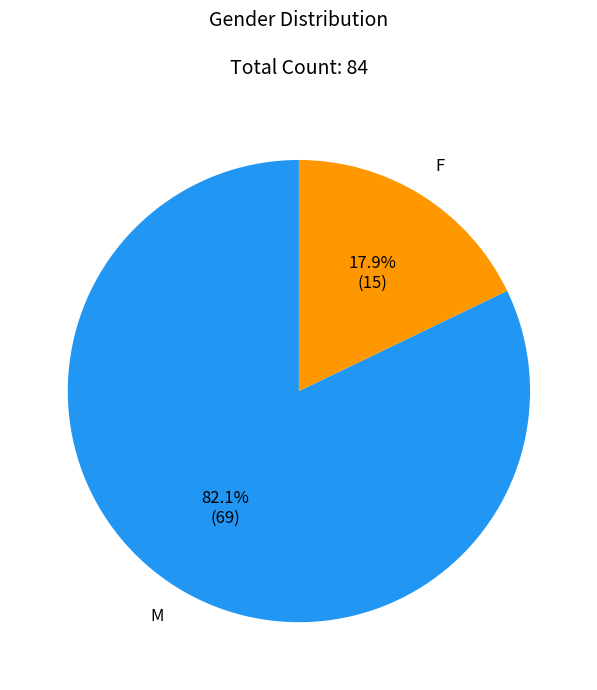

Is there a majority slice in this chart?

Yes